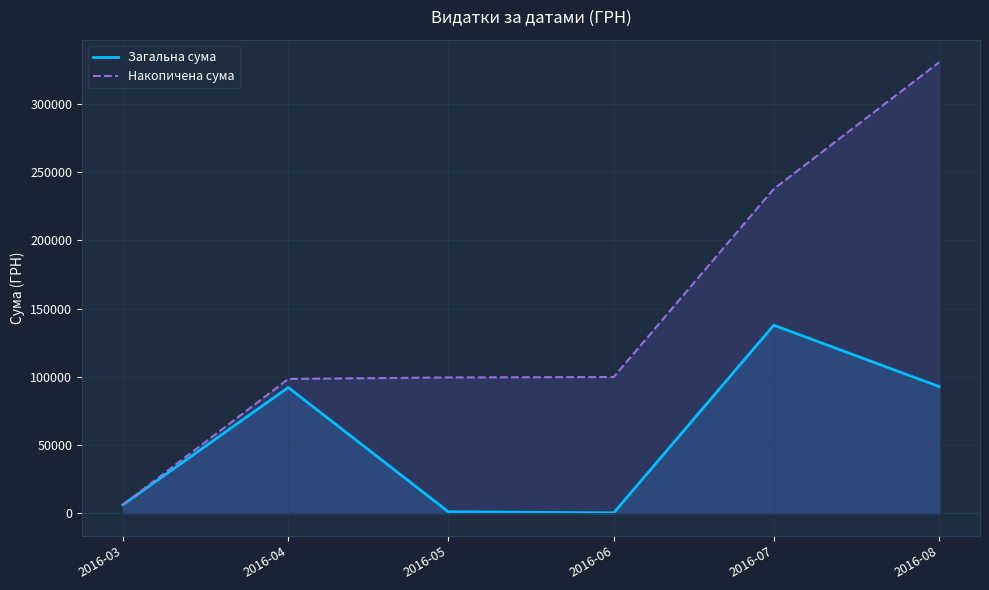

How many lines are shown in the chart?

2